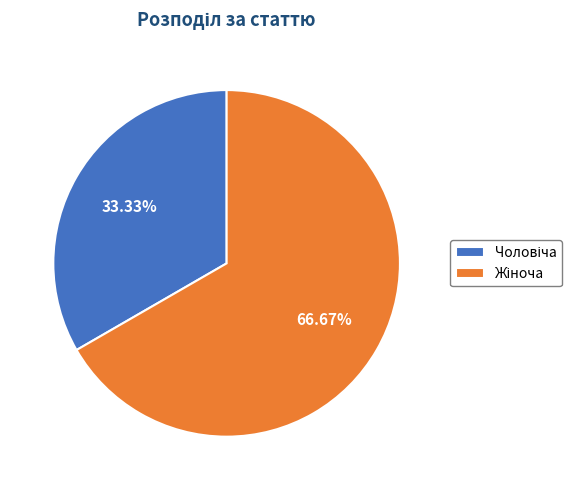

Is it true that Жіноча is 60% of the pie?

False